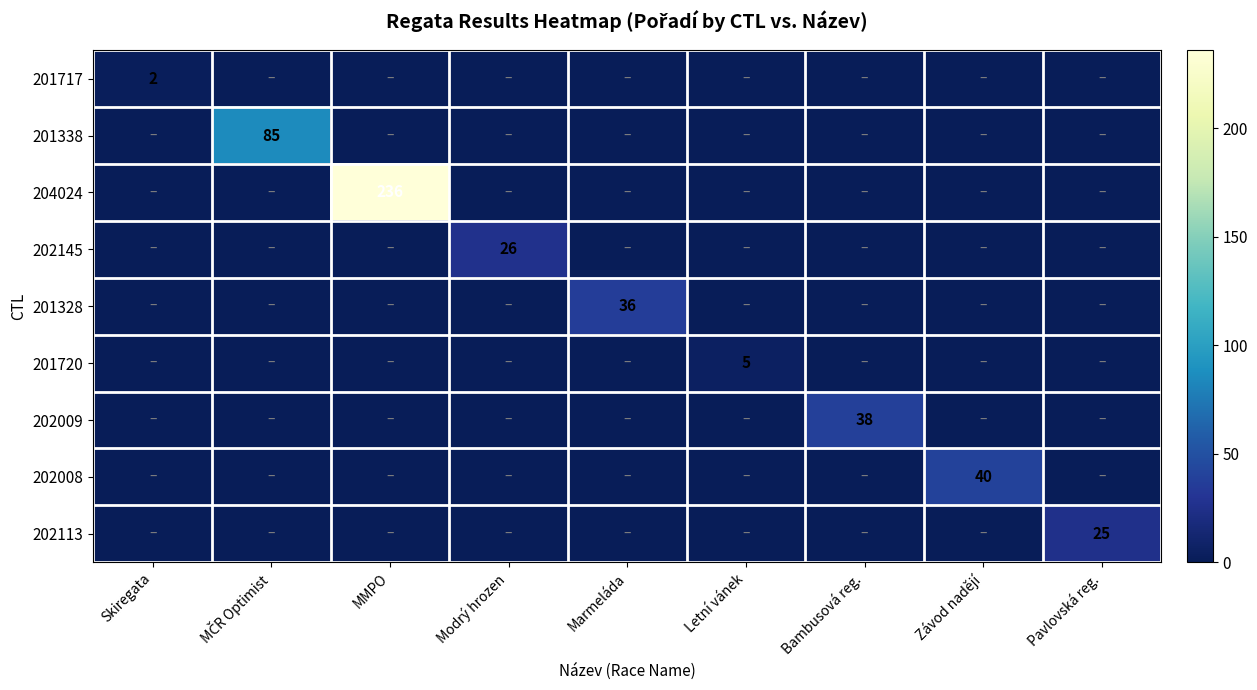

What is the total value across all series at Modrý hrozen?

26